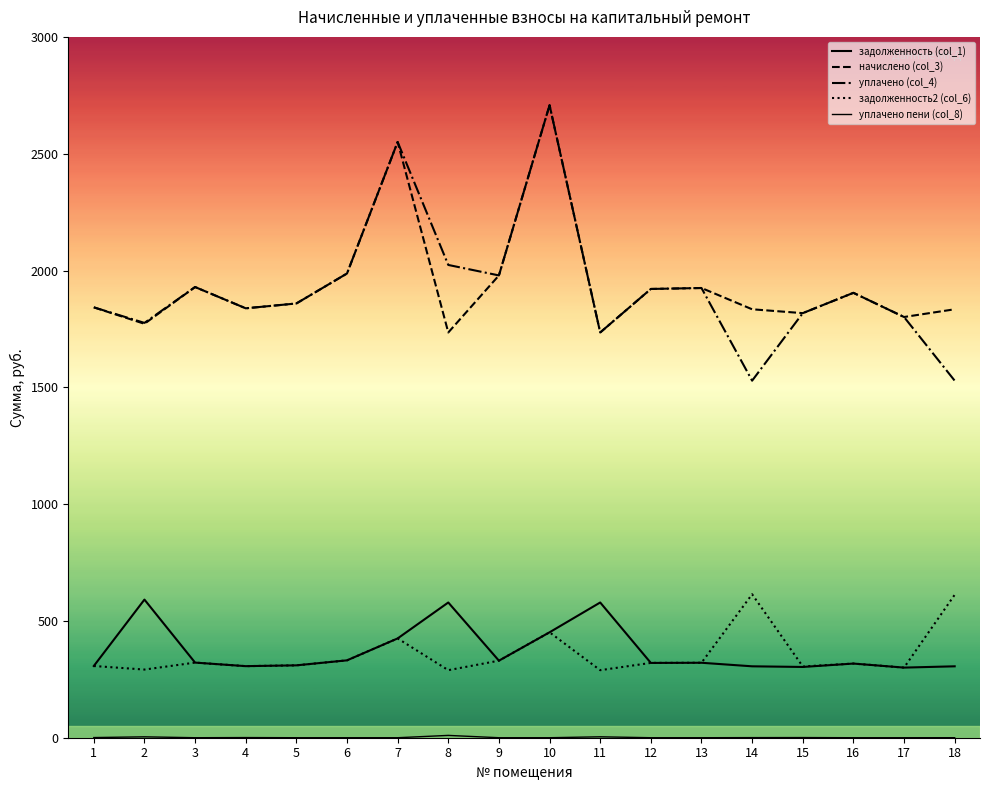

The value of уплачено (col_4) at 12 is 1025.1. True or false?

False